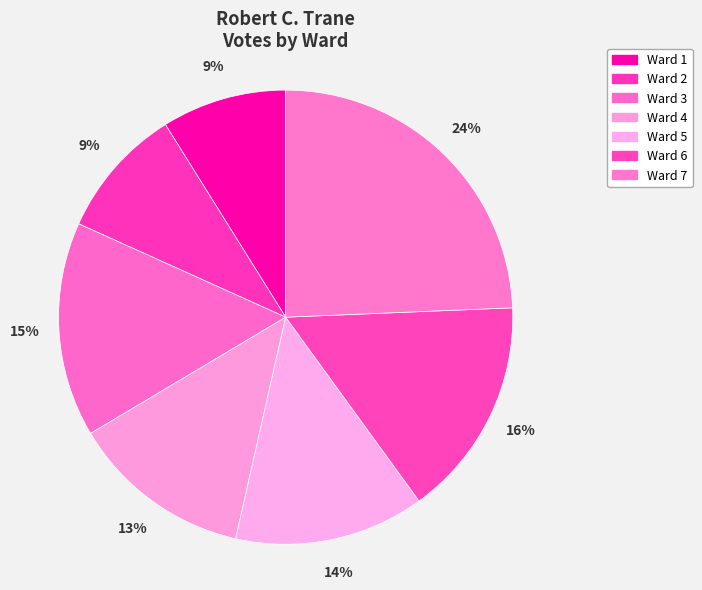

Combined, do Ward 4 and Ward 1 account for over 50%?

No